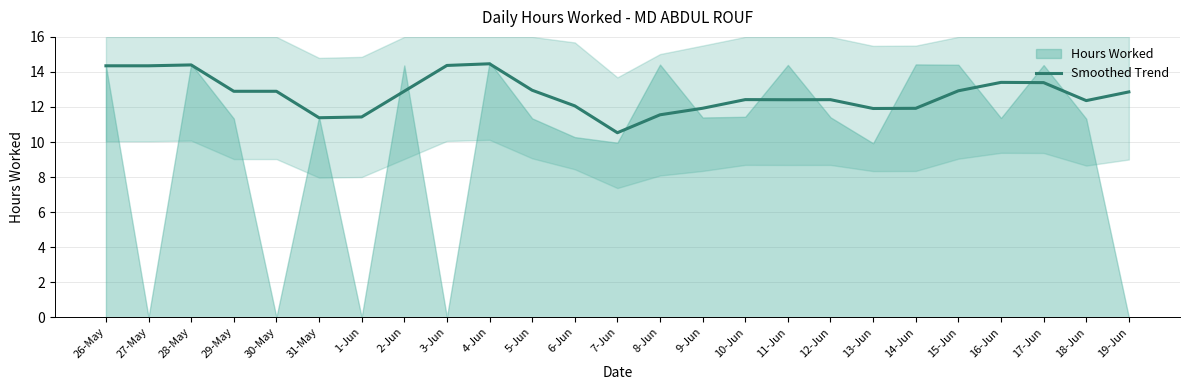

What is the label of the 22nd point from the right?

29-May